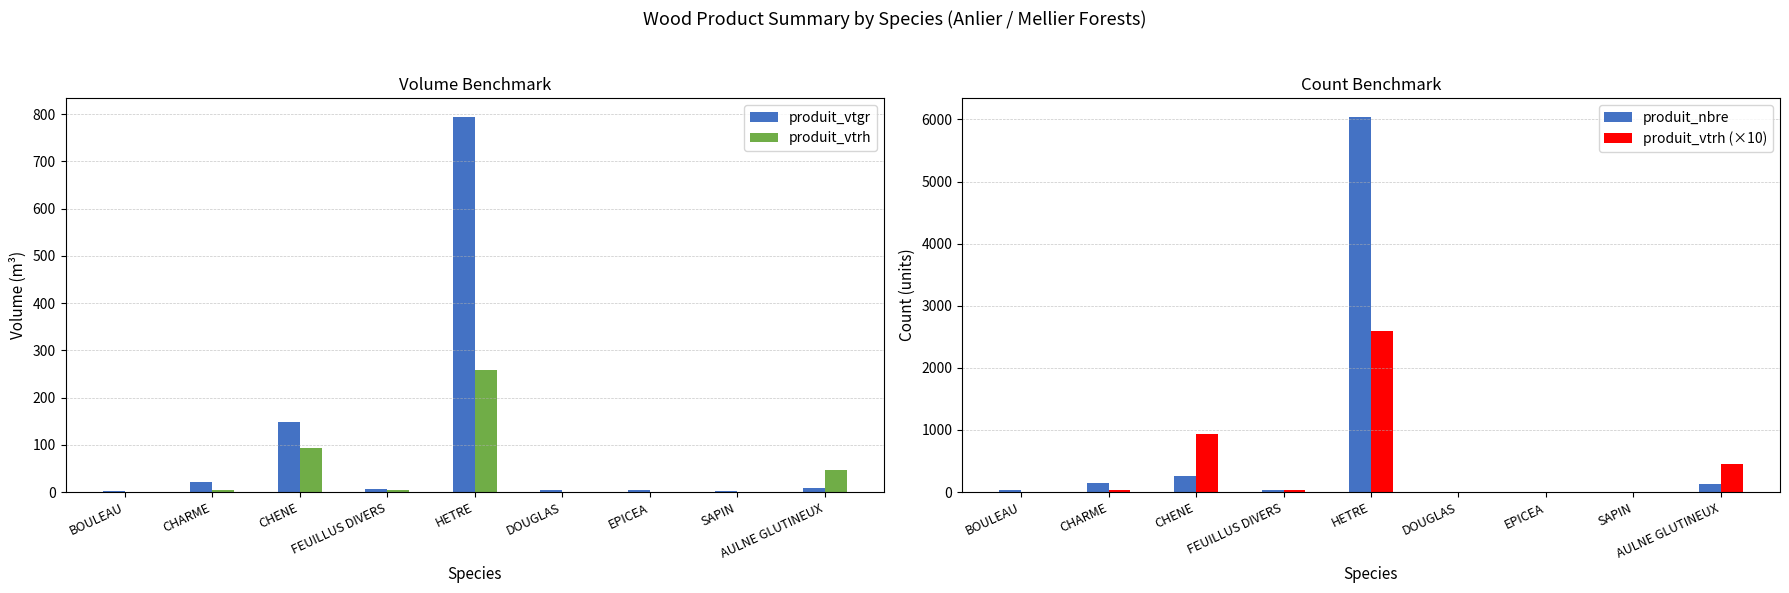

How many values in produit_vtrh are above zero?

5